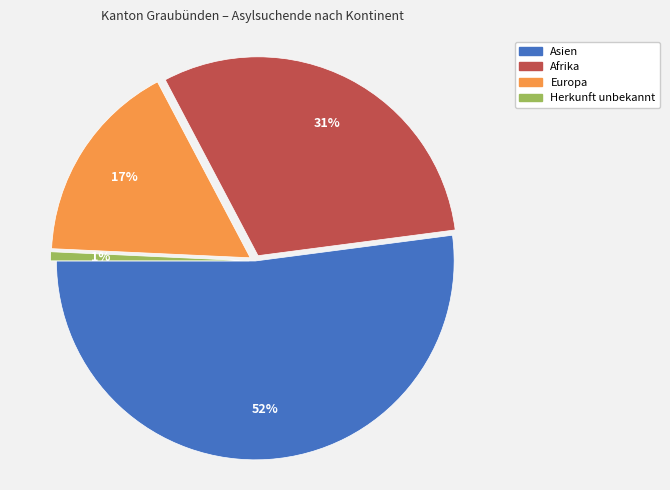

What percentage is the Herkunft unbekannt slice, to the nearest percent?

1%